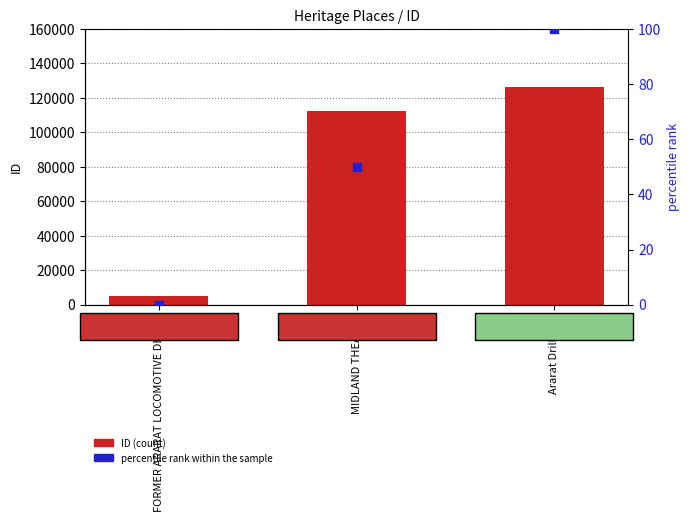

What are all the series names shown in the legend?

ID, percentile rank within the sample